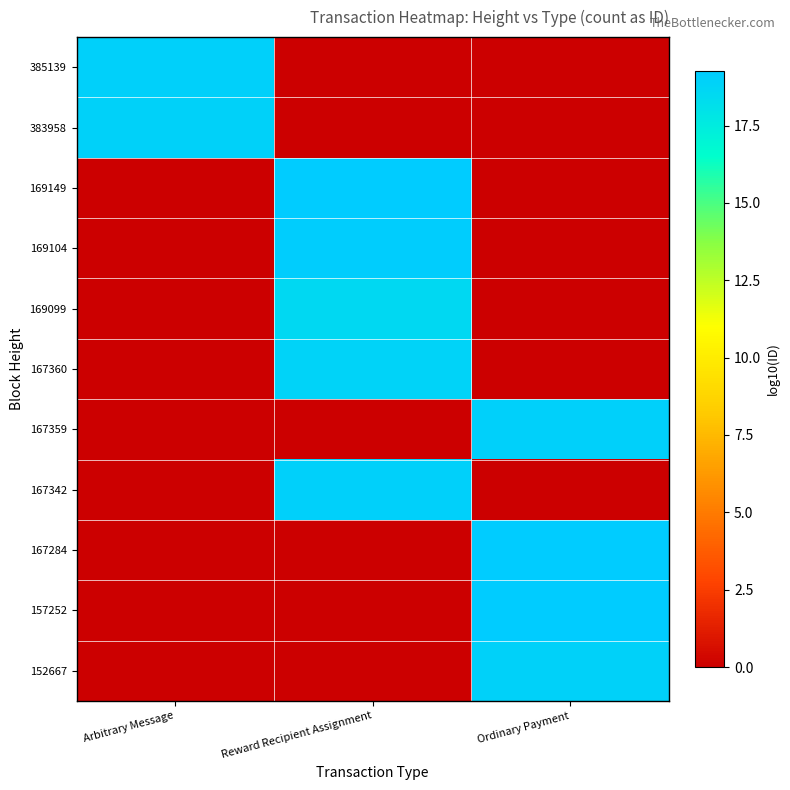

At Reward Recipient Assignment, list the series in order from smallest to largest.

385139, 383958, 167359, 167284, 157252, 152667, 169099, 167360, 167342, 169104, 169149